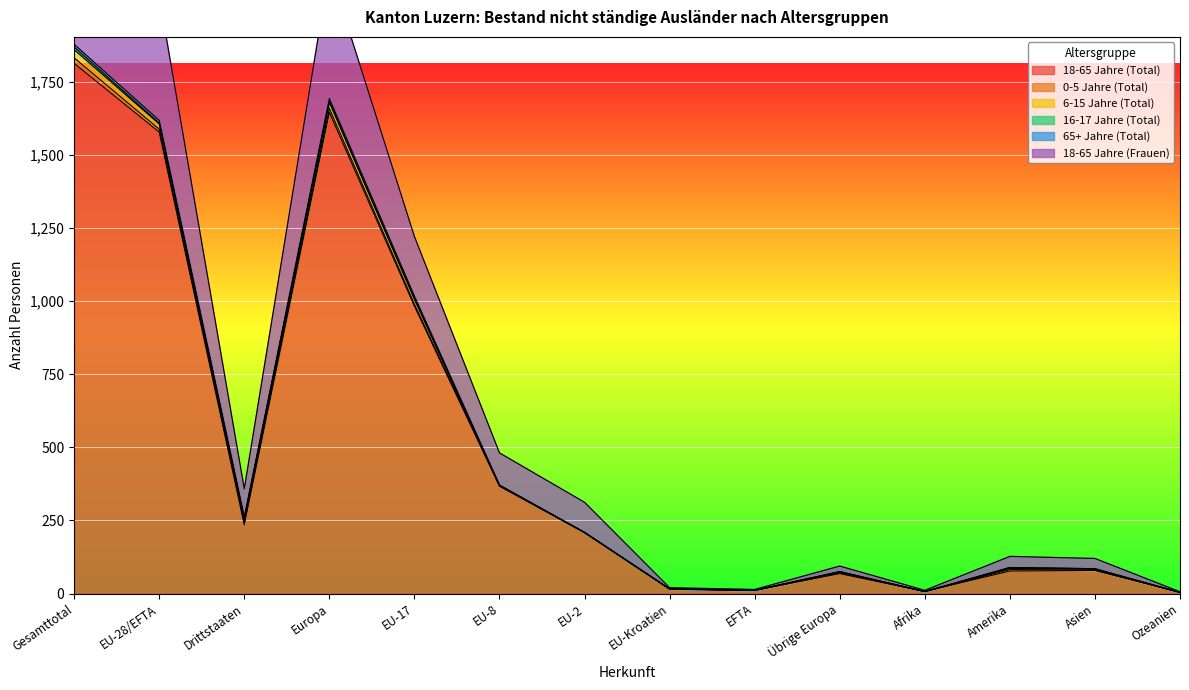

Reading left to right, transcribe all the data shown in this chart.

18-65 Jahre (Total): Gesamttotal=1813	EU-28/EFTA=1578	Drittstaaten=235	Europa=1646	EU-17=983	EU-8=367	EU-2=208	EU-Kroatien=15	EFTA=11	Übrige Europa=68	Afrika=7	Amerika=77	Asien=79	Ozeanien=4
0-5 Jahre (Total): Gesamttotal=19	EU-28/EFTA=10	Drittstaaten=9	Europa=13	EU-17=7	EU-8=2	EU-2=1	EU-Kroatien=0	EFTA=0	Übrige Europa=3	Afrika=0	Amerika=5	Asien=1	Ozeanien=0
6-15 Jahre (Total): Gesamttotal=28	EU-28/EFTA=18	Drittstaaten=10	Europa=21	EU-17=16	EU-8=1	EU-2=0	EU-Kroatien=1	EFTA=0	Übrige Europa=3	Afrika=0	Amerika=4	Asien=3	Ozeanien=0
16-17 Jahre (Total): Gesamttotal=9	EU-28/EFTA=3	Drittstaaten=6	Europa=4	EU-17=3	EU-8=0	EU-2=0	EU-Kroatien=0	EFTA=0	Übrige Europa=1	Afrika=0	Amerika=3	Asien=2	Ozeanien=0
65+ Jahre (Total): Gesamttotal=9	EU-28/EFTA=9	Drittstaaten=0	Europa=9	EU-17=8	EU-8=1	EU-2=0	EU-Kroatien=0	EFTA=0	Übrige Europa=0	Afrika=0	Amerika=0	Asien=0	Ozeanien=0
18-65 Jahre (Frauen): Gesamttotal=522	EU-28/EFTA=424	Drittstaaten=98	Europa=443	EU-17=204	EU-8=110	EU-2=103	EU-Kroatien=4	EFTA=3	Übrige Europa=19	Afrika=4	Amerika=38	Asien=35	Ozeanien=2